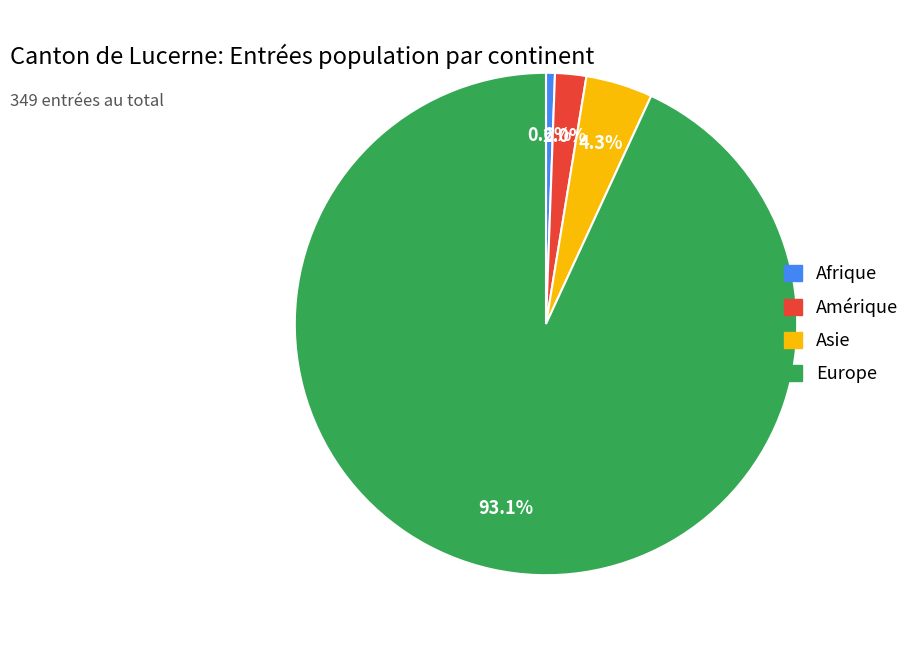

Which category has the smallest portion of the pie?

Afrique